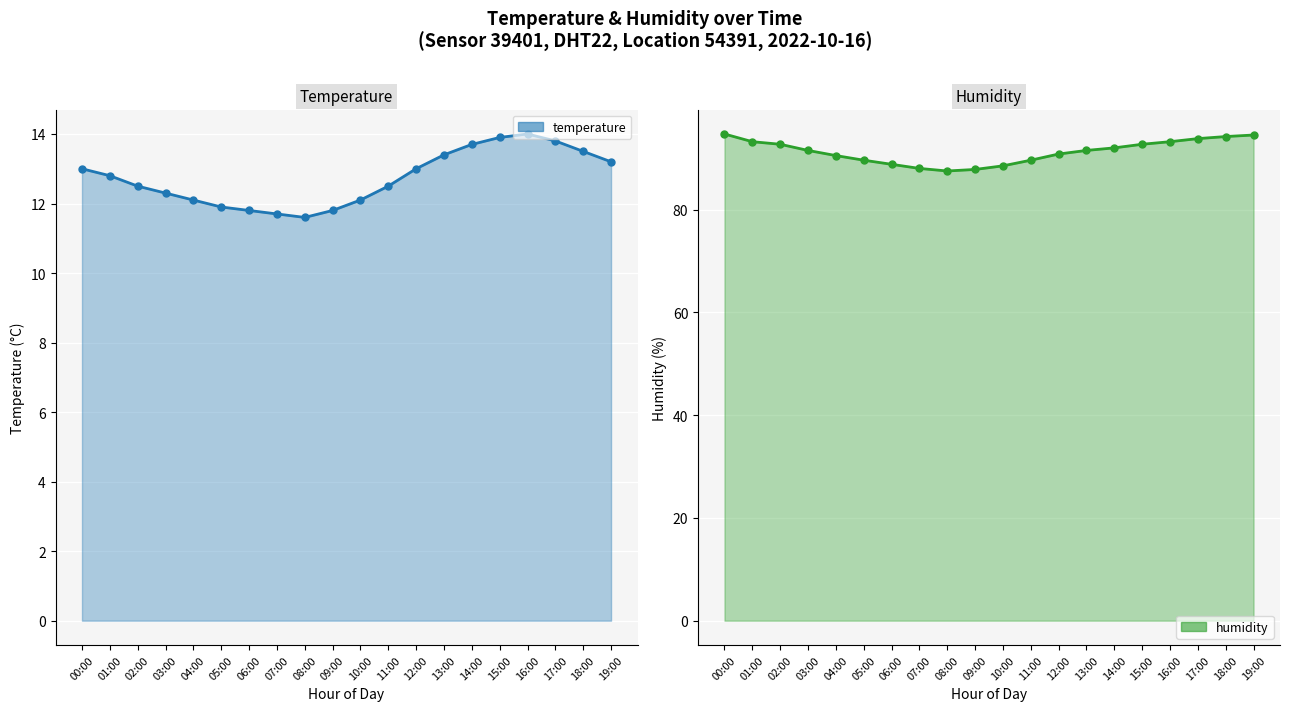

What is the minimum value shown in the chart?

11.6